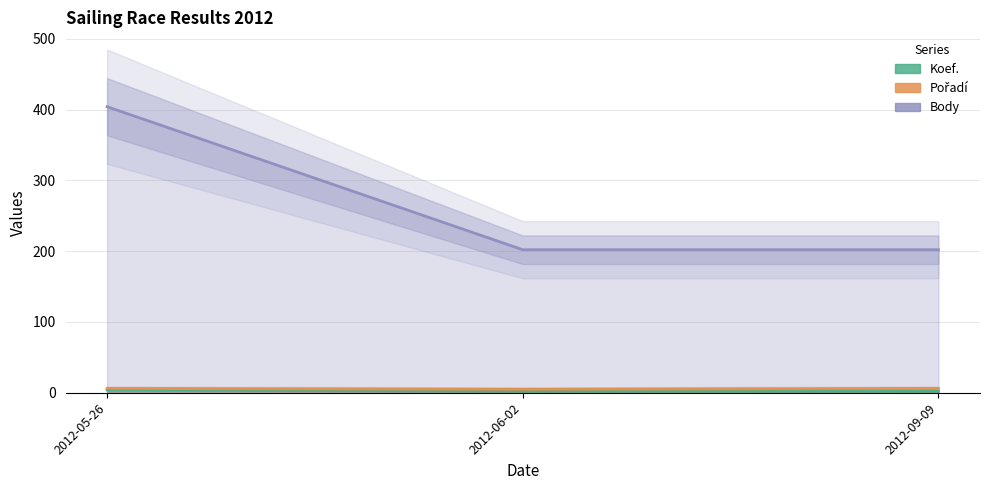

Where is Koef. nearest to the value 3?

2012-05-26